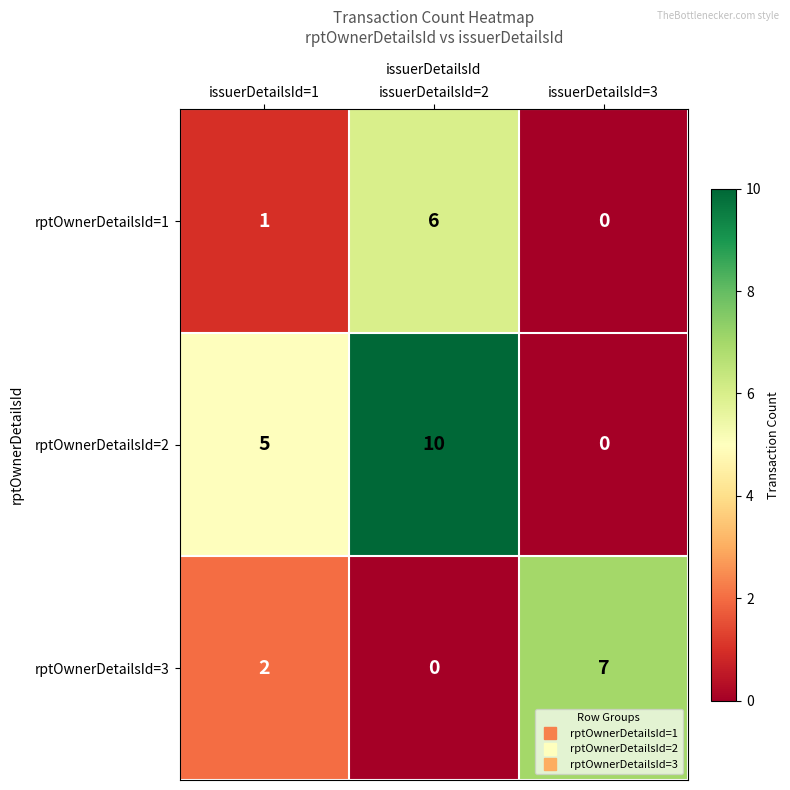

At issuerDetailsId=2, list the series in order from largest to smallest.

rptOwnerDetailsId=2, rptOwnerDetailsId=1, rptOwnerDetailsId=3